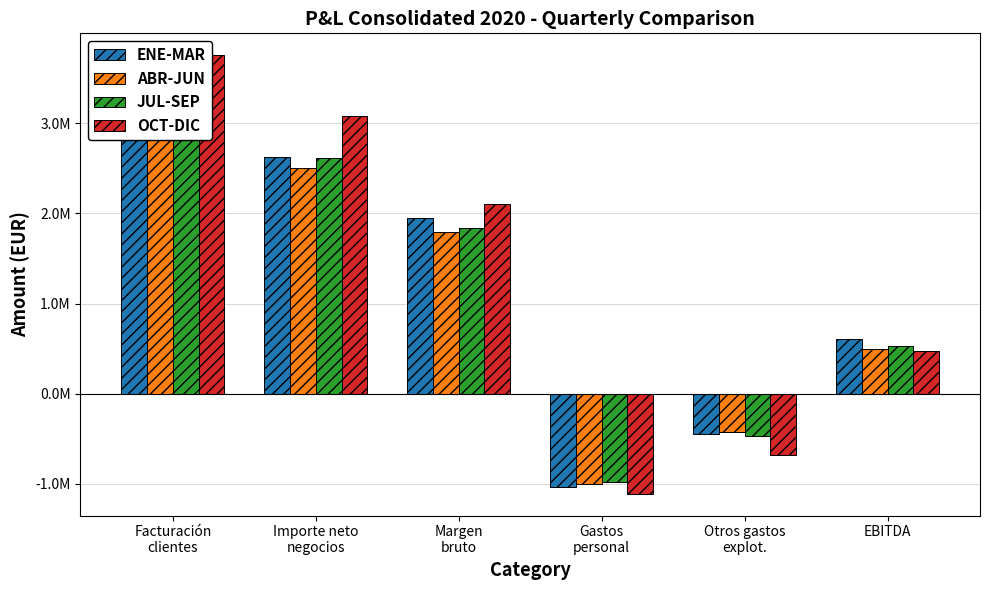

True or false: ABR-JUN has a value of 1155793.5 at Margen
bruto.

False